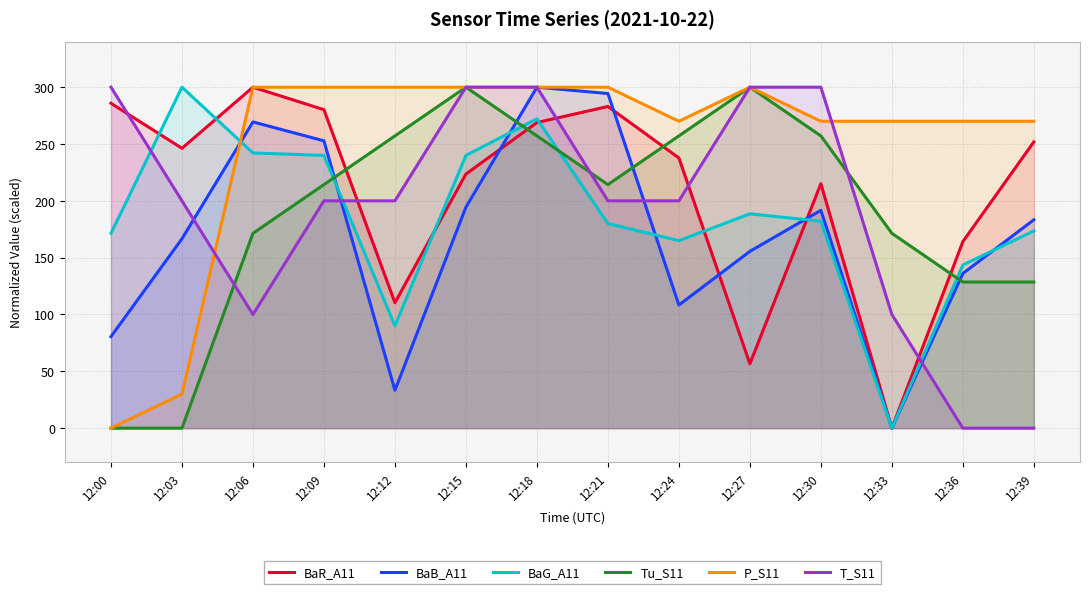

At which category does BaG_A11 reach its first local peak?

12:03